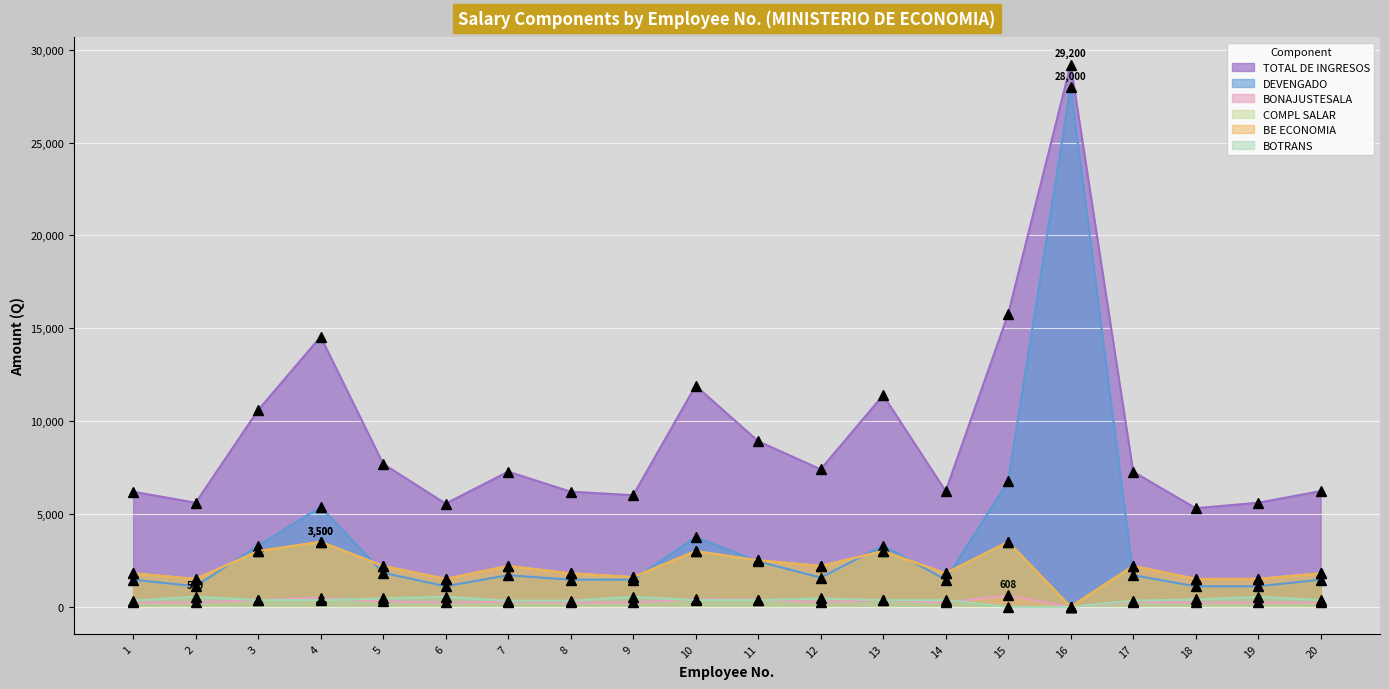

What is the average value of the DEVENGADO series?

3572.4